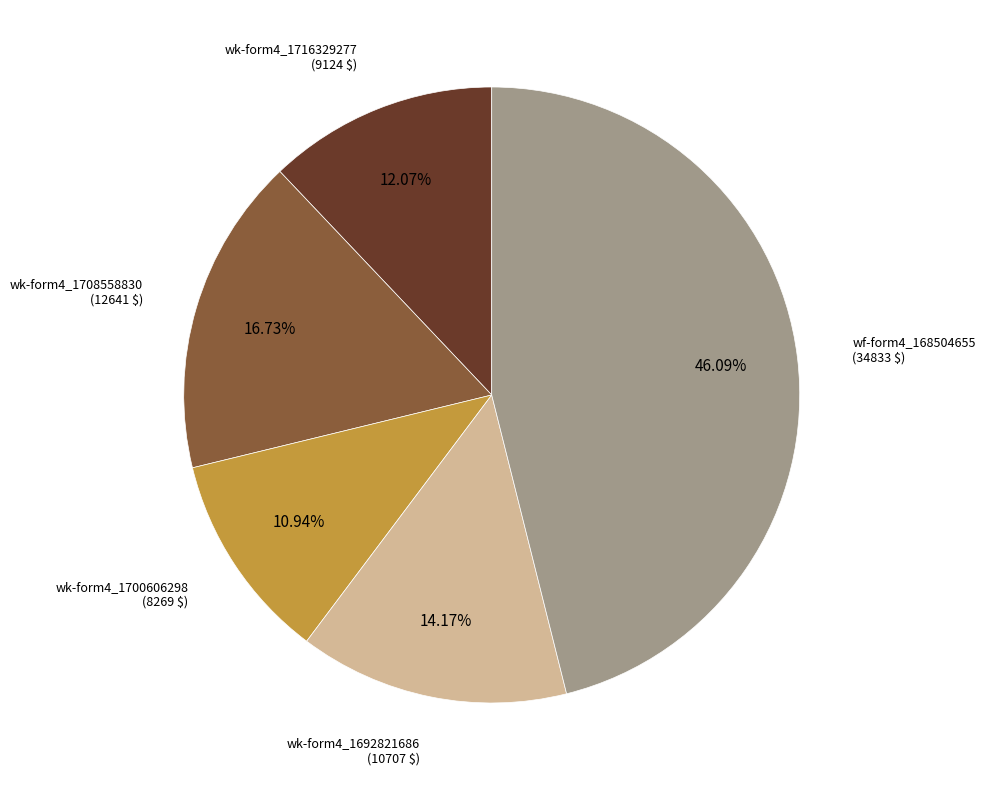

Is there a majority slice in this chart?

No